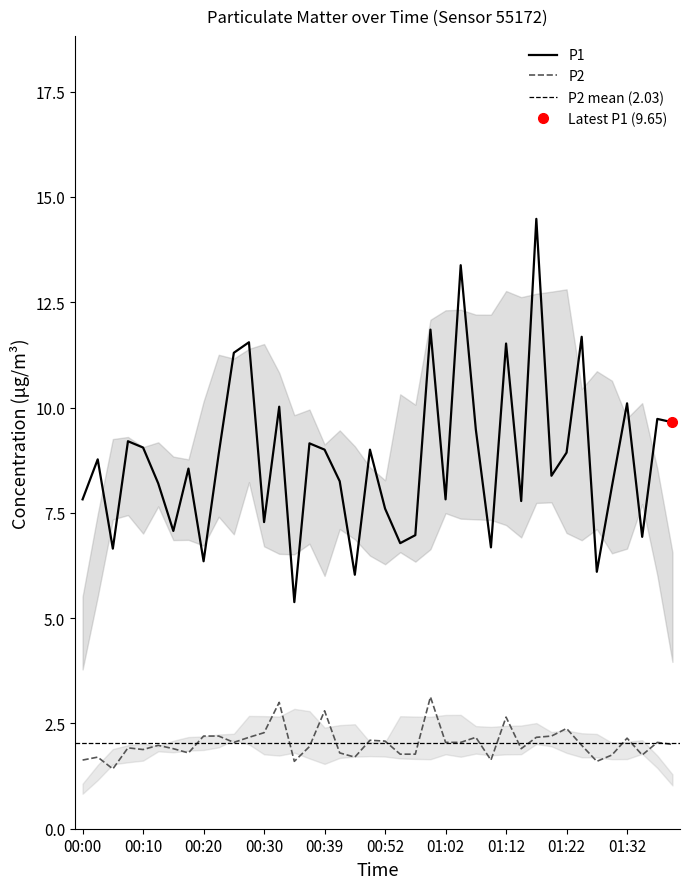

Rank the series at 00:10 from highest to lowest value.

P1, P2